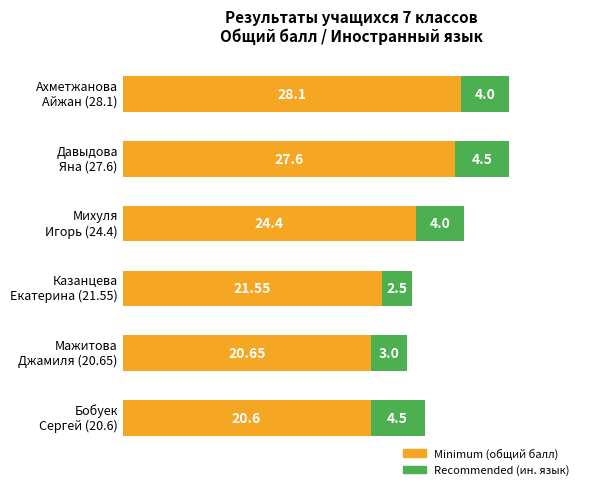

Count the number of data series in this chart.

2